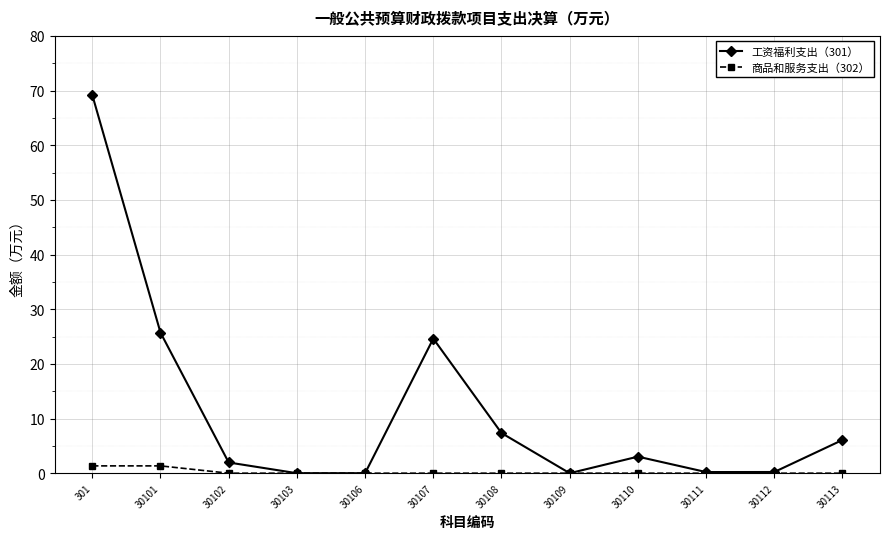

How many values in the 工资福利支出（301） series are below 3?

6